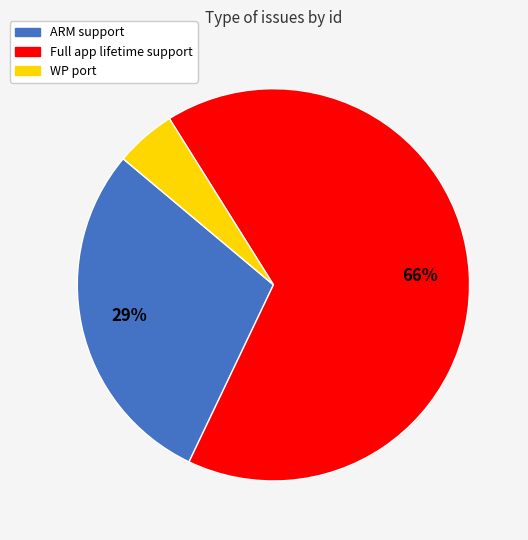

Approximately how many times larger is the value at ARM support compared to Full app lifetime support?

0.4